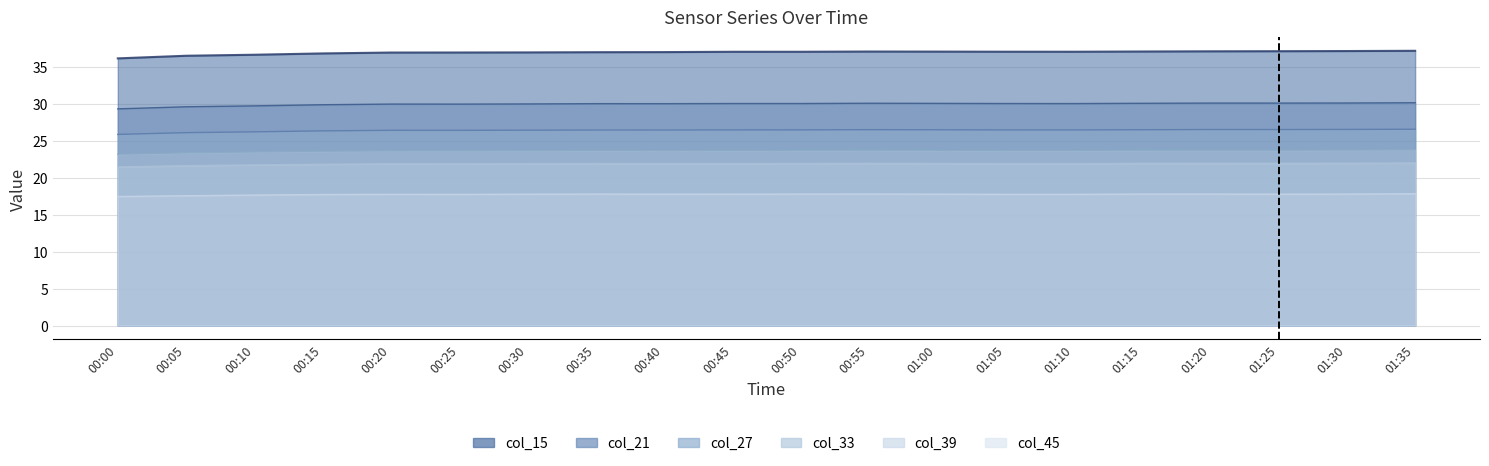

True or false: col_21 has more than 1 interior local peaks.

True